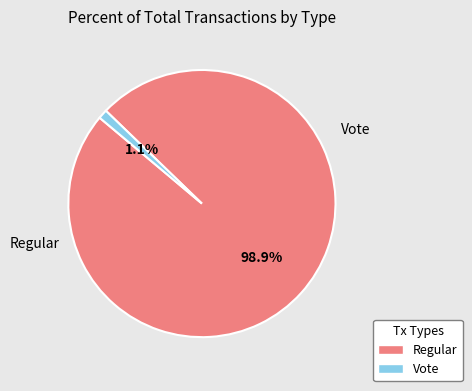

How many slices are in this pie chart?

2